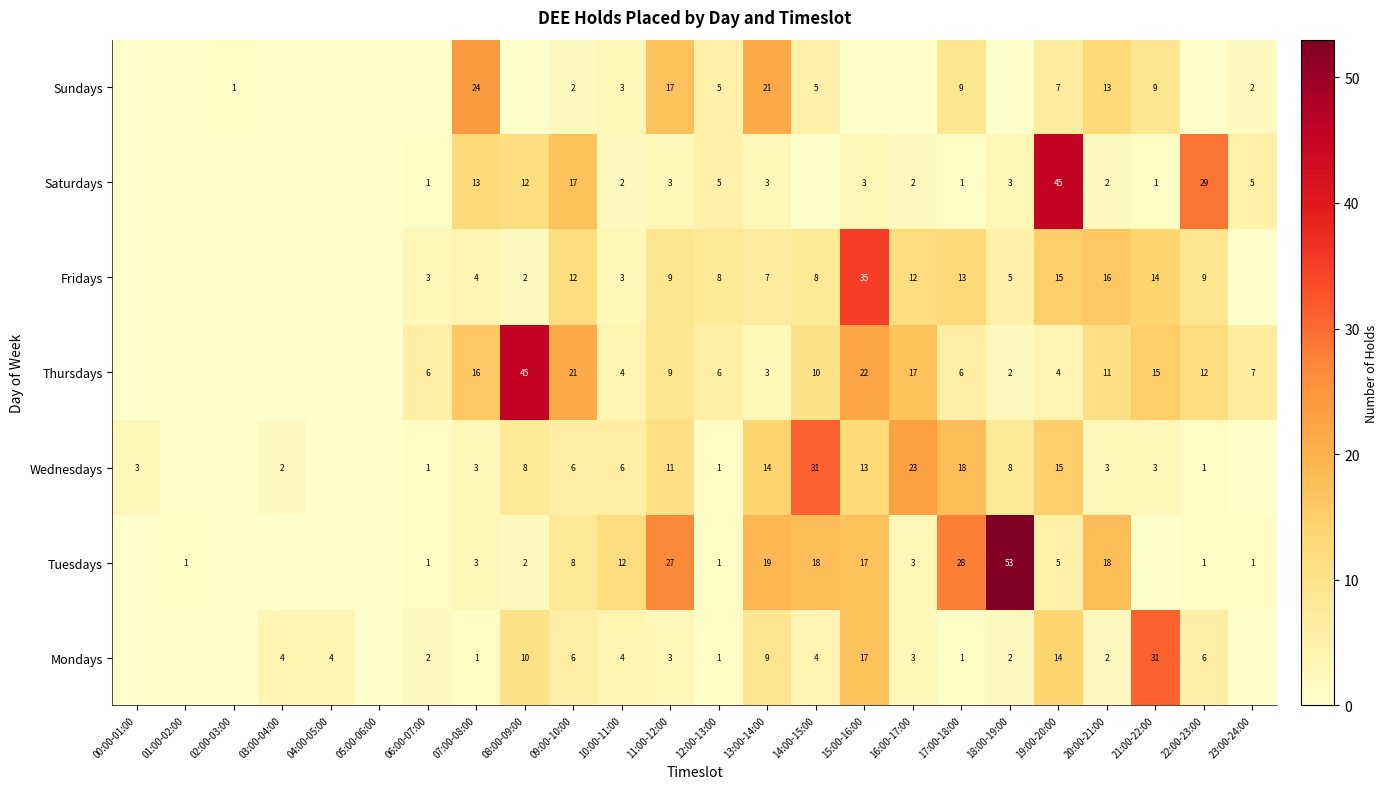

What is the total value across all series at 07:00-08:00?

64